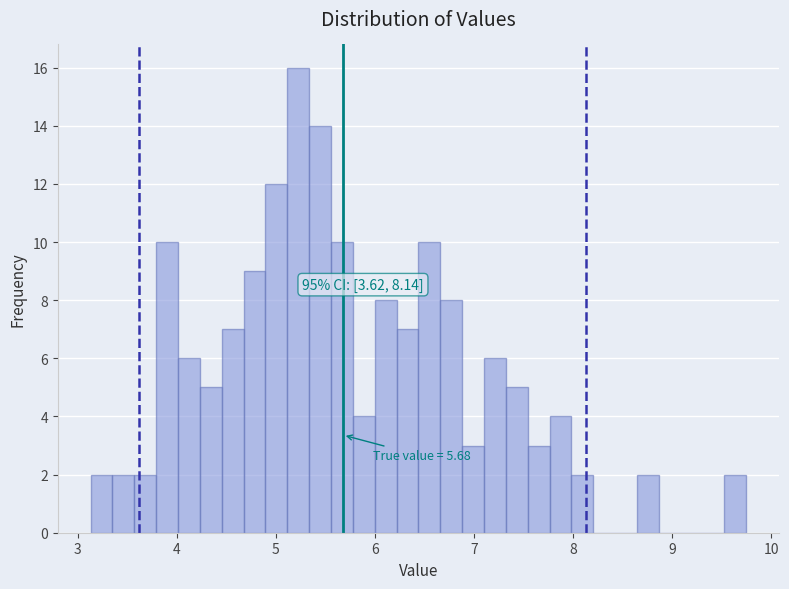

Around what value on the x-axis is the tallest bar? Give the approximate position of its centre, as read against the axis.

5.2